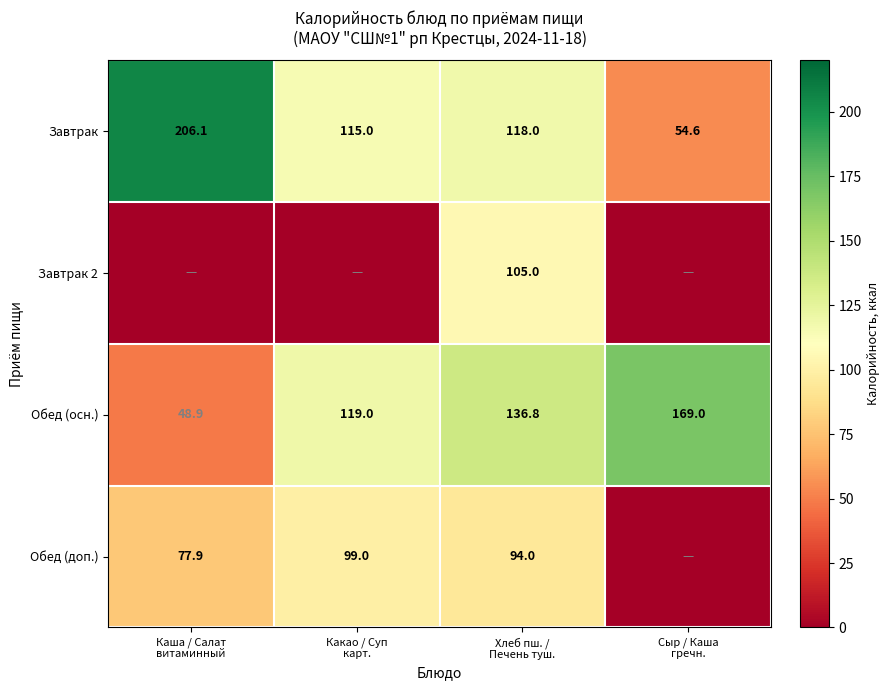

What is the highest value of the Завтрак series?

206.1